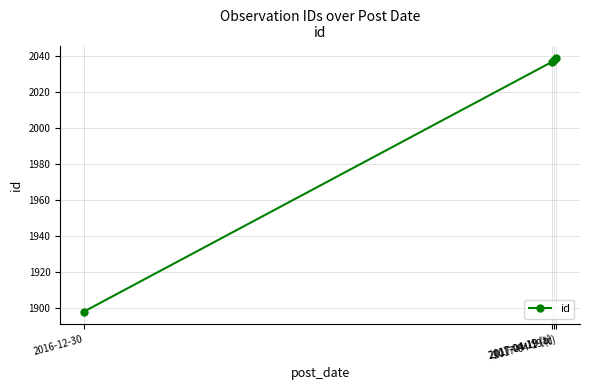

What is the sum of all values?

8012